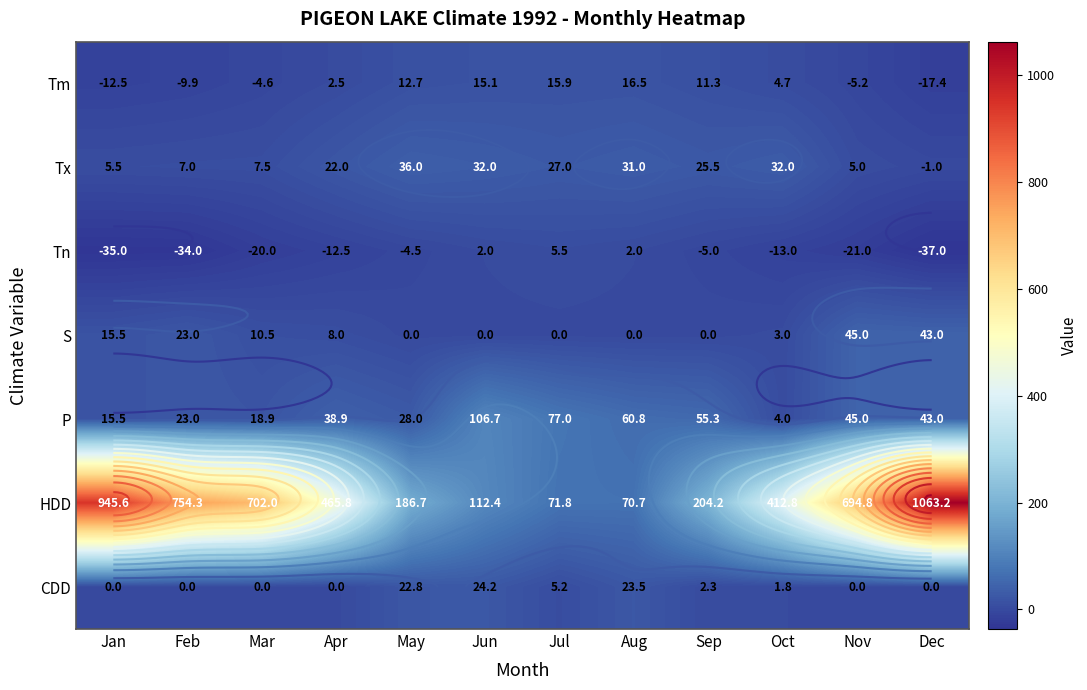

Rank the series at Oct from highest to lowest value.

HDD, Tx, Tm, P, S, CDD, Tn